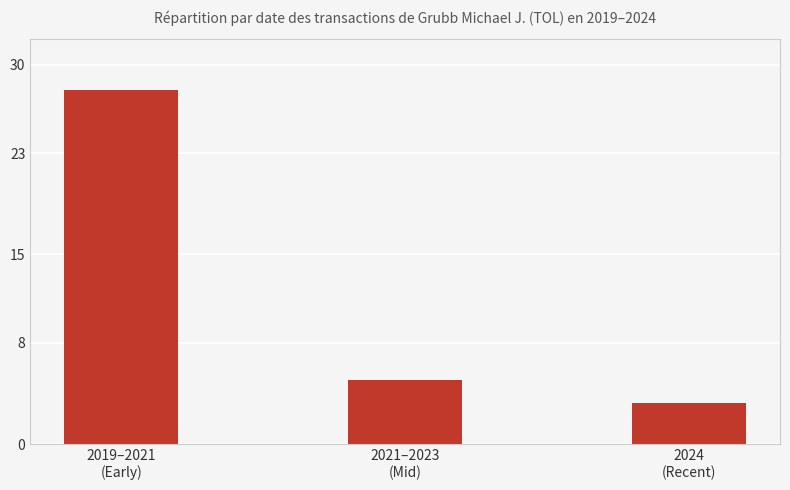

How many series are shown in this chart?

1